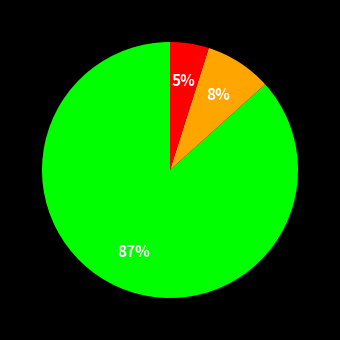

Does any single category account for the majority?

Yes